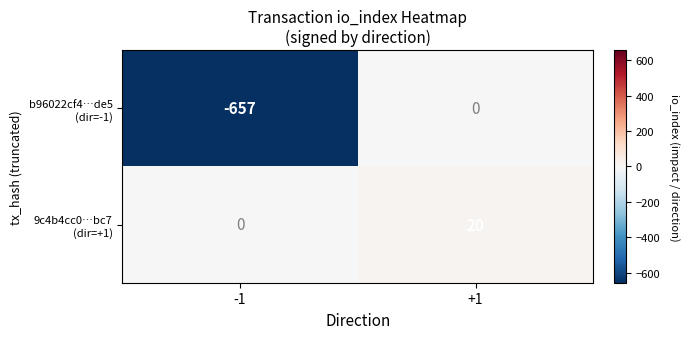

What is the spread (max minus min) of values at -1?

657